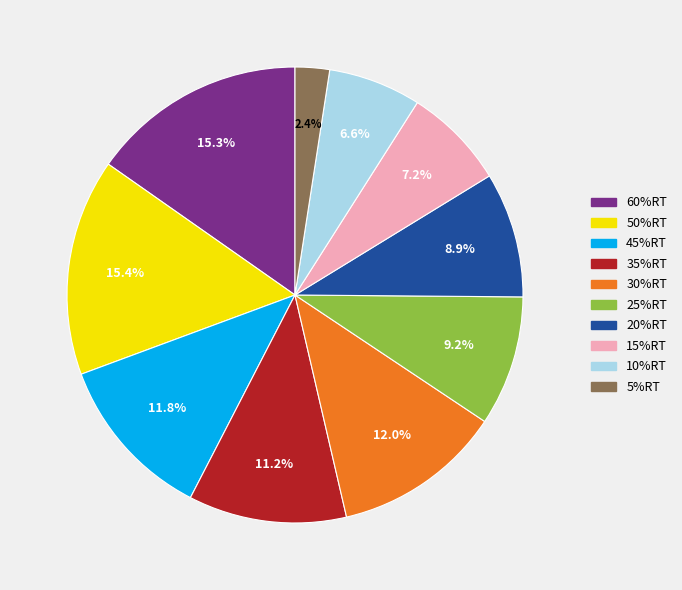

To the nearest percent, what is the average slice percentage?

10%